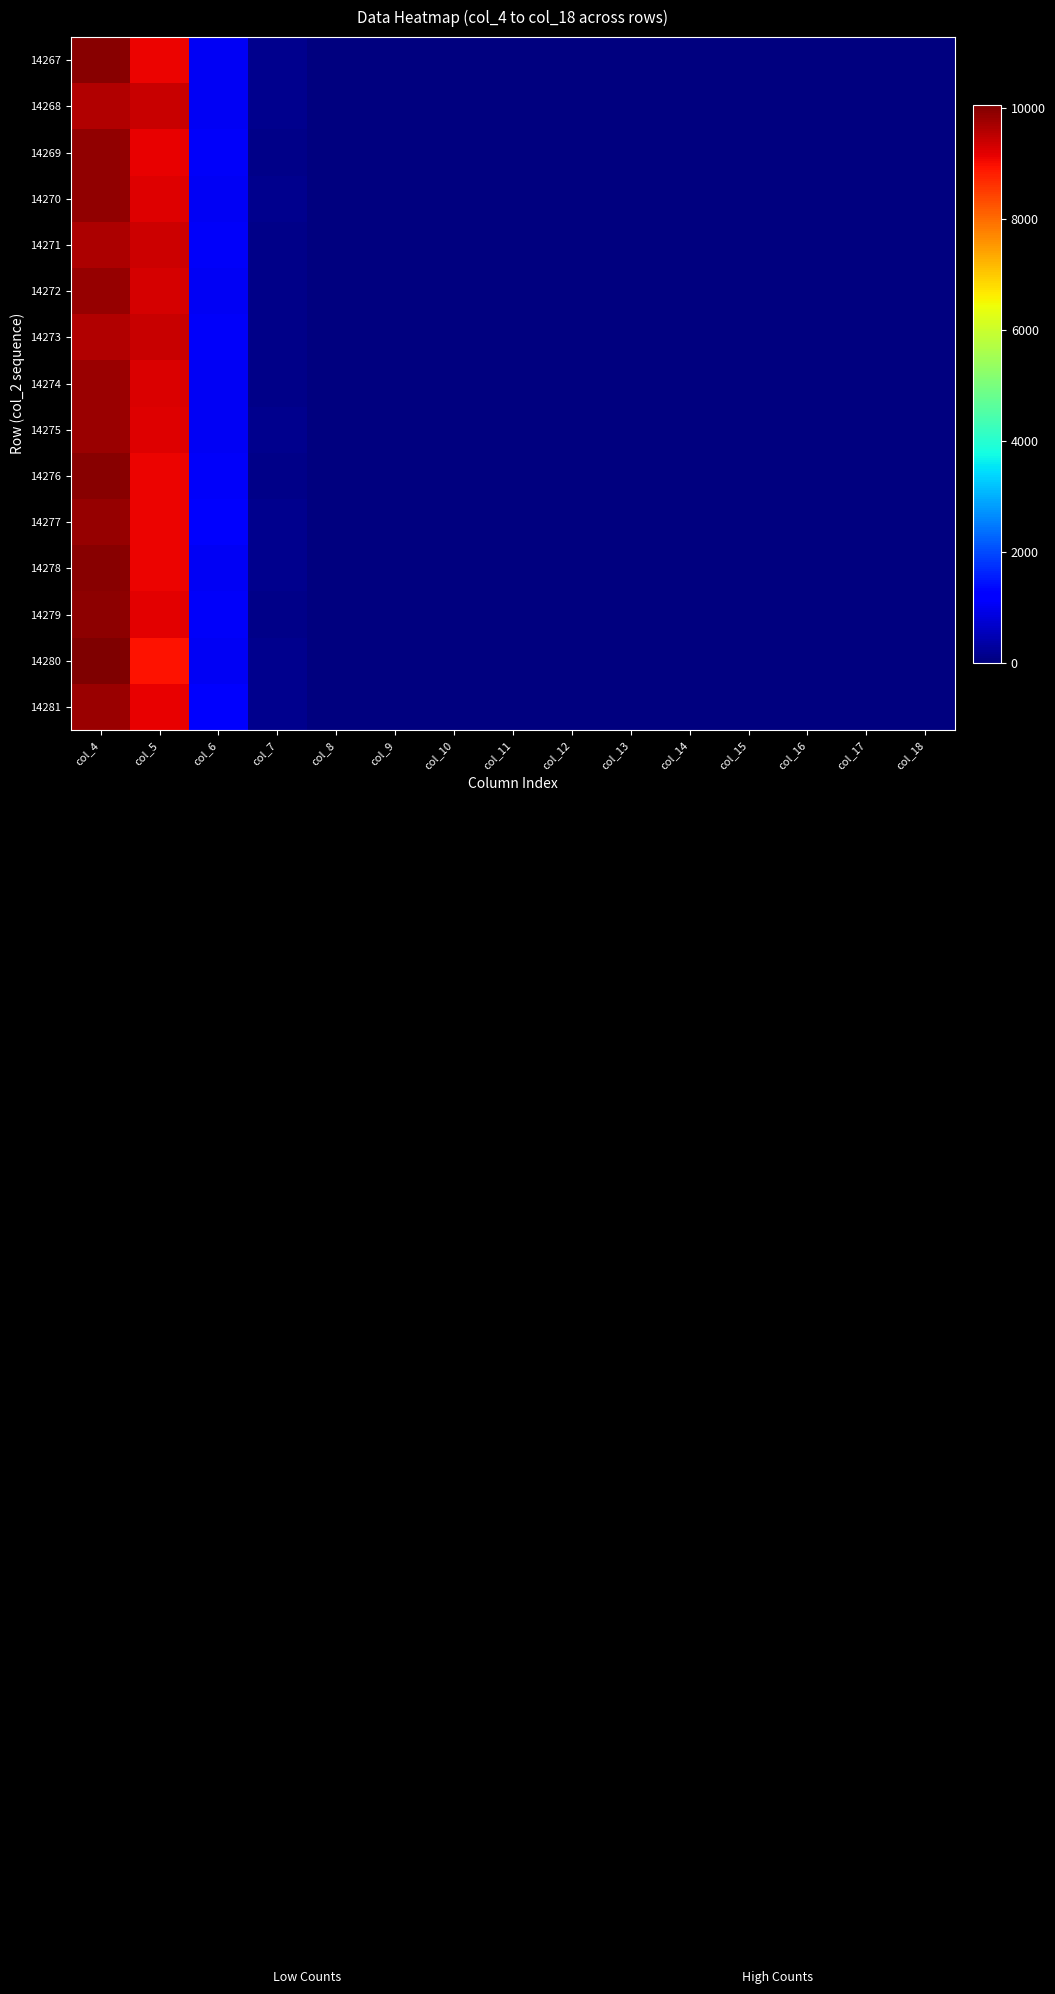

List the series in order of their peak value, highest first.

14280, 14267, 14278, 14276, 14279, 14269, 14270, 14277, 14272, 14281, 14274, 14275, 14271, 14268, 14273